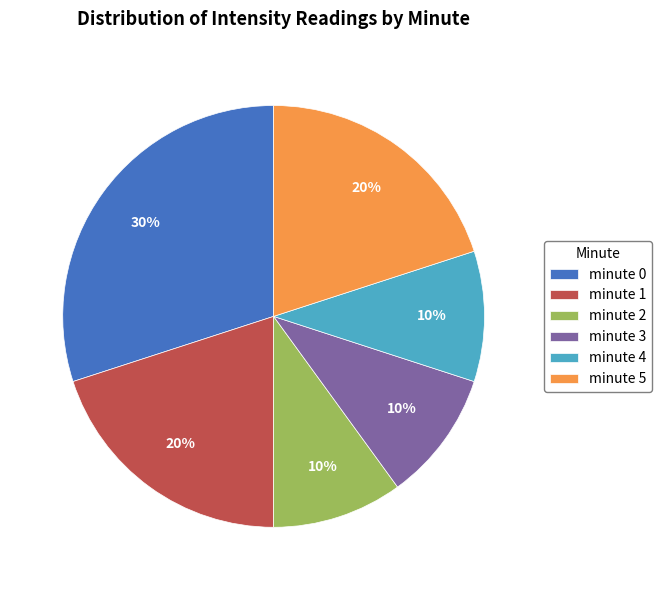

Do minute 5 and minute 1 together represent more than half of the pie?

No